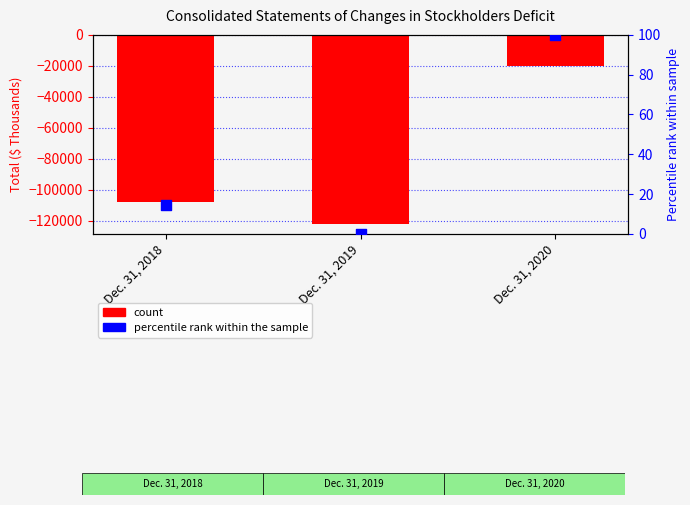

Which series contains the highest Y value?

percentile rank within the sample